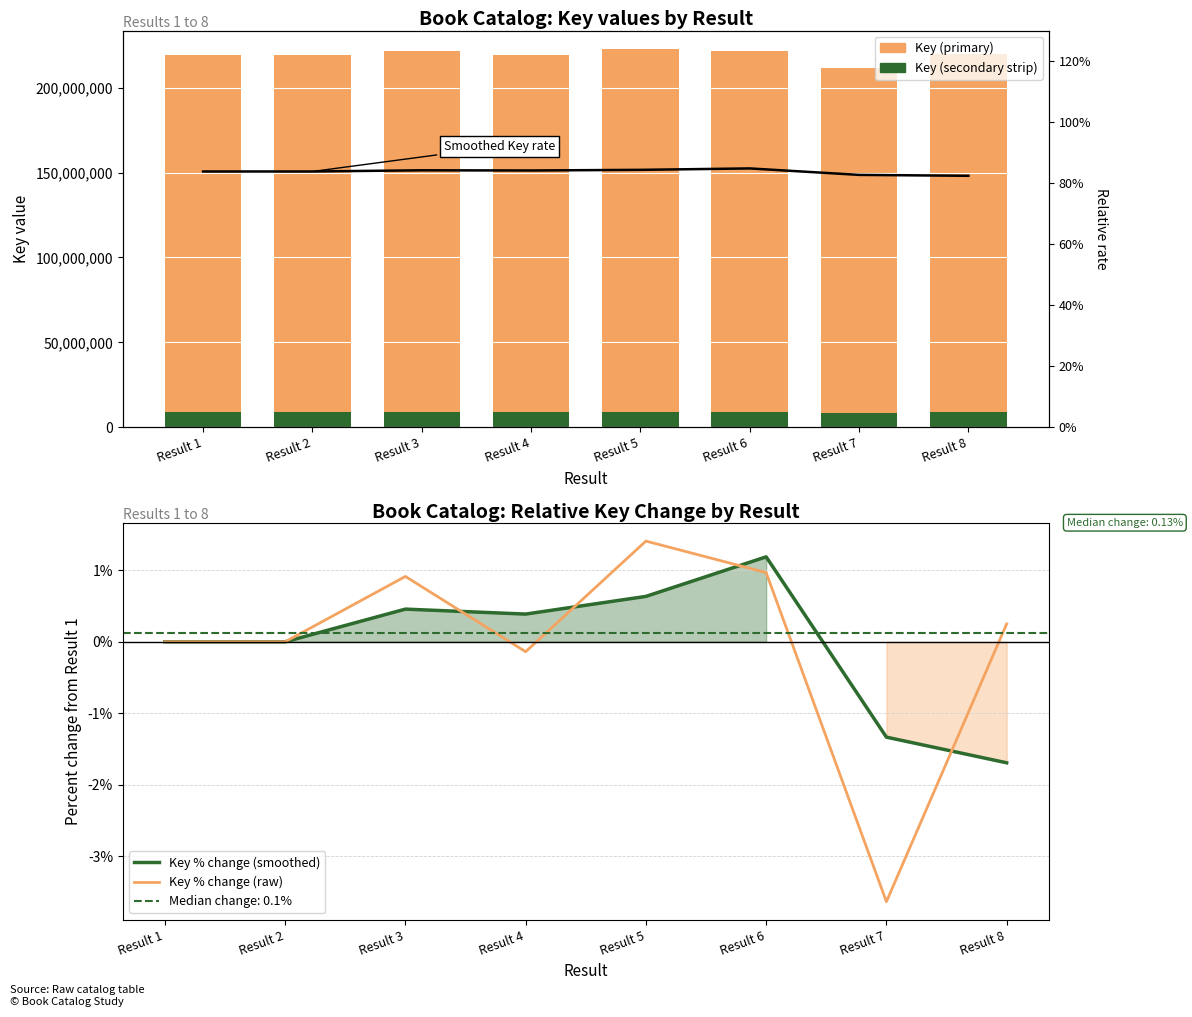

What is the highest value of the Smoothed rate series?

0.8